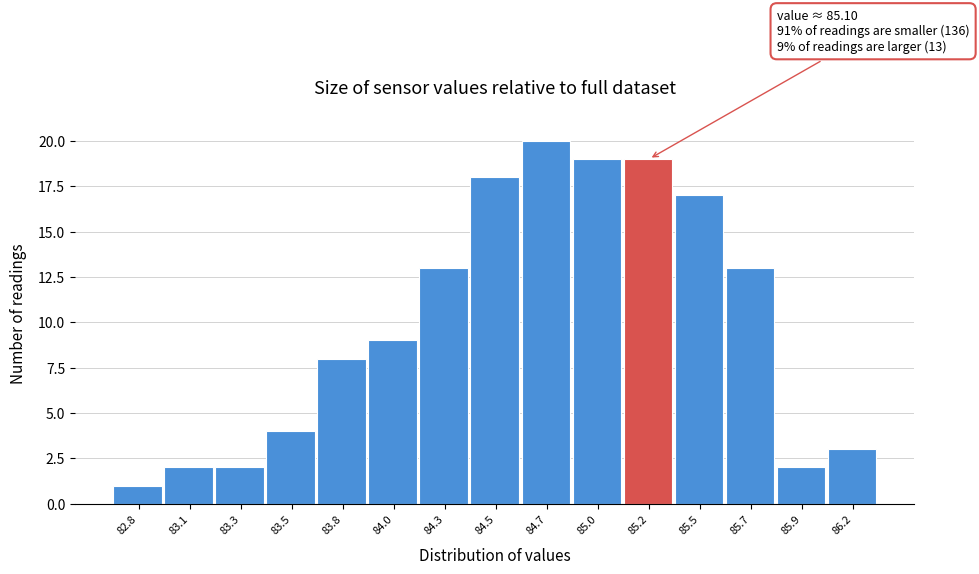

Reading left to right, list all the values displayed in this chart.

82.8=1	83.1=2	83.3=2	83.5=4	83.8=8	84.0=9	84.3=13	84.5=18	84.7=20	85.0=19	85.2=19	85.5=17	85.7=13	85.9=2	86.2=3